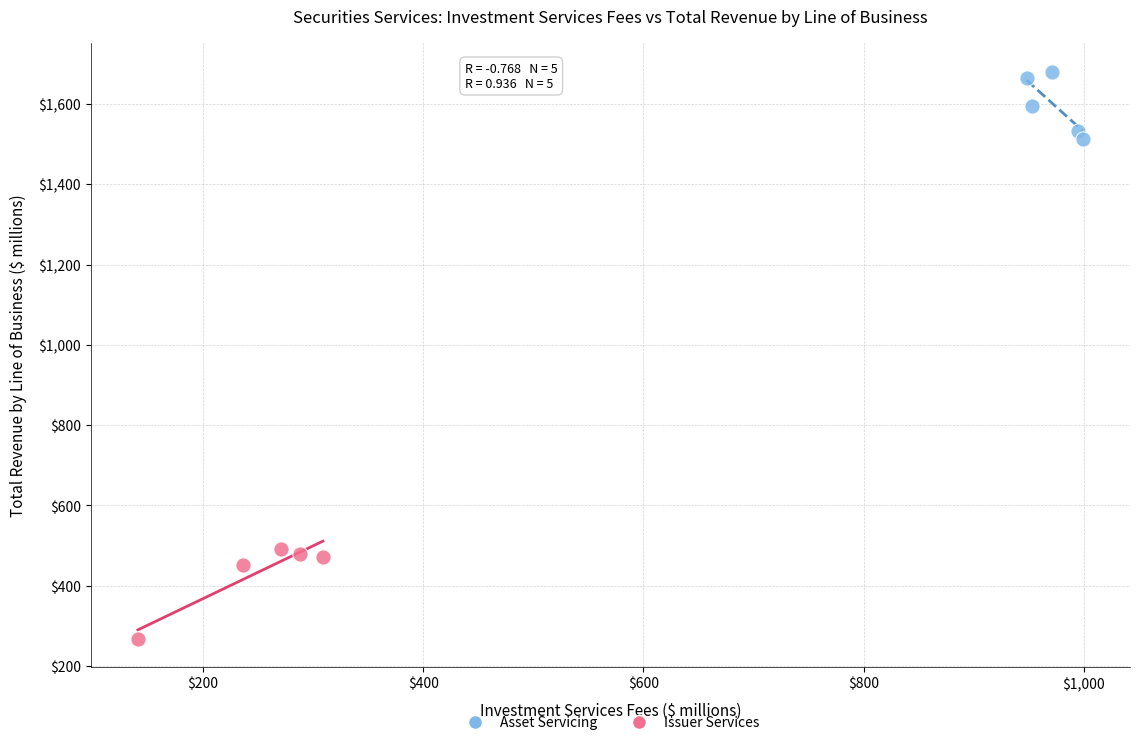

Which series contains the highest Y value?

Asset Servicing